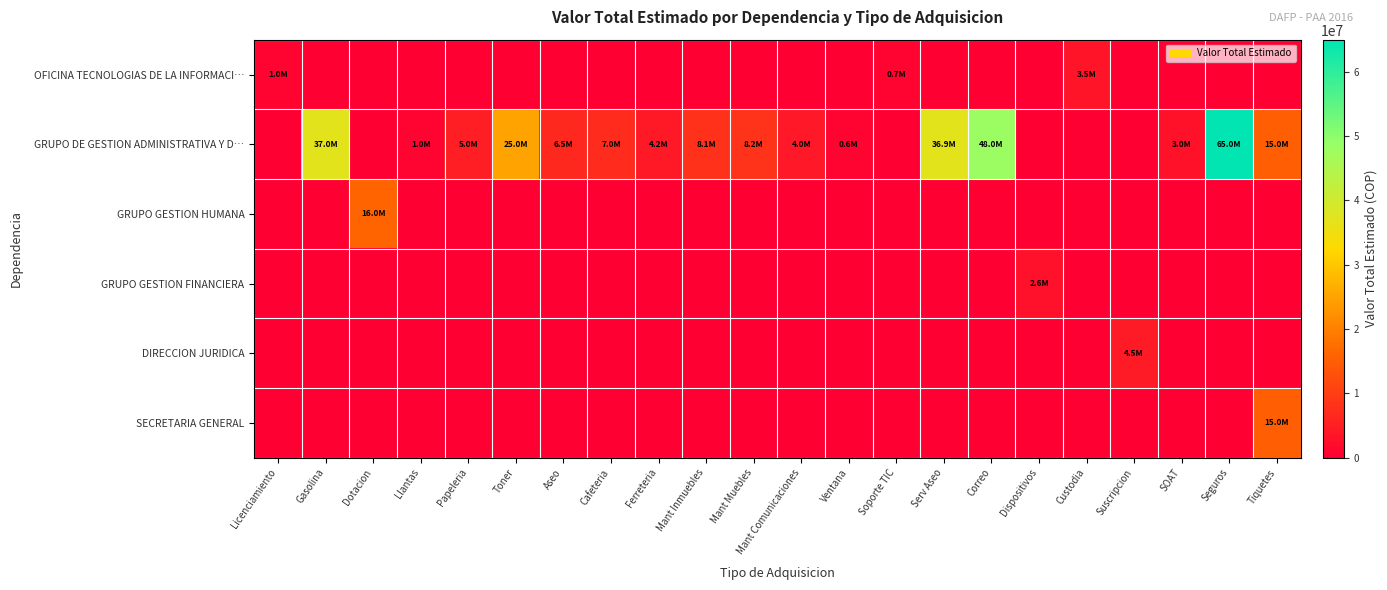

At which category does the chart reach its minimum across all series?

Gasolina